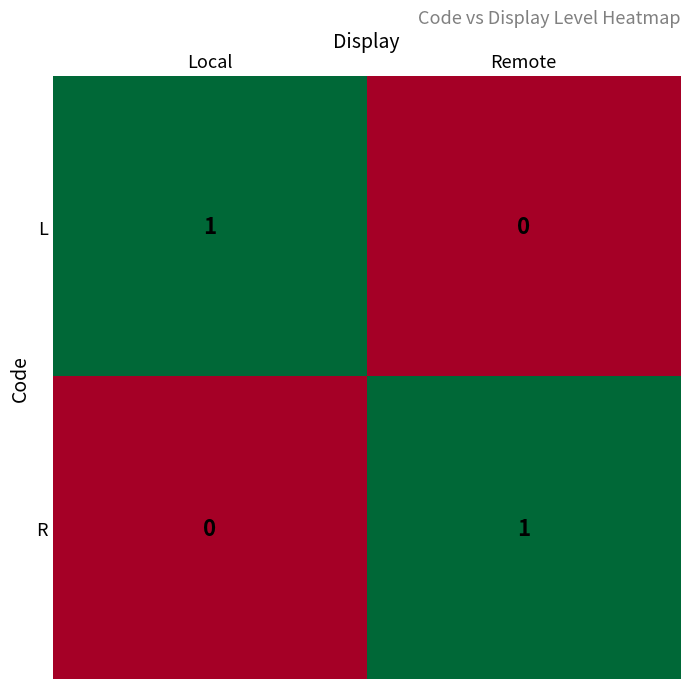

At Local, list the series in order from largest to smallest.

L, R